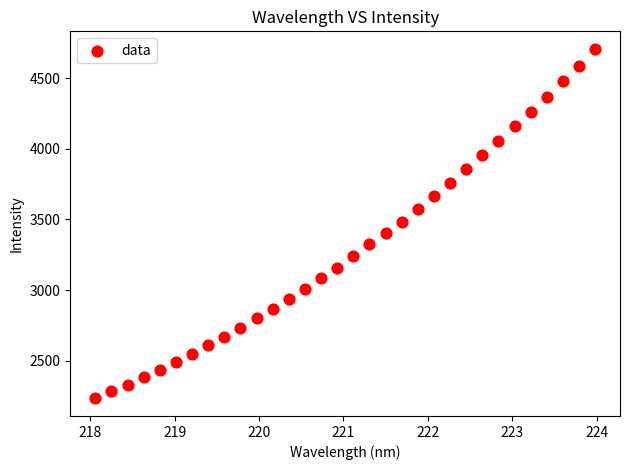

What is the range of X values (max minus min)?

5.9